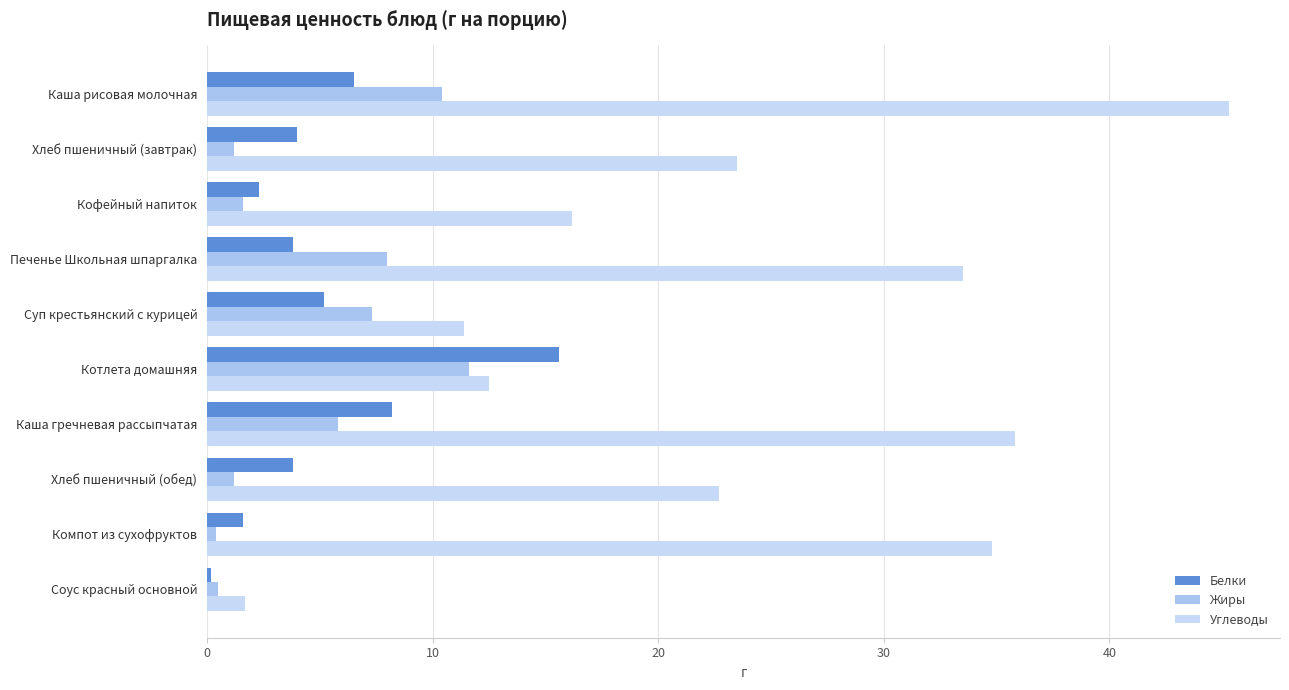

What position from the right is Хлеб пшеничный (завтрак)?

9